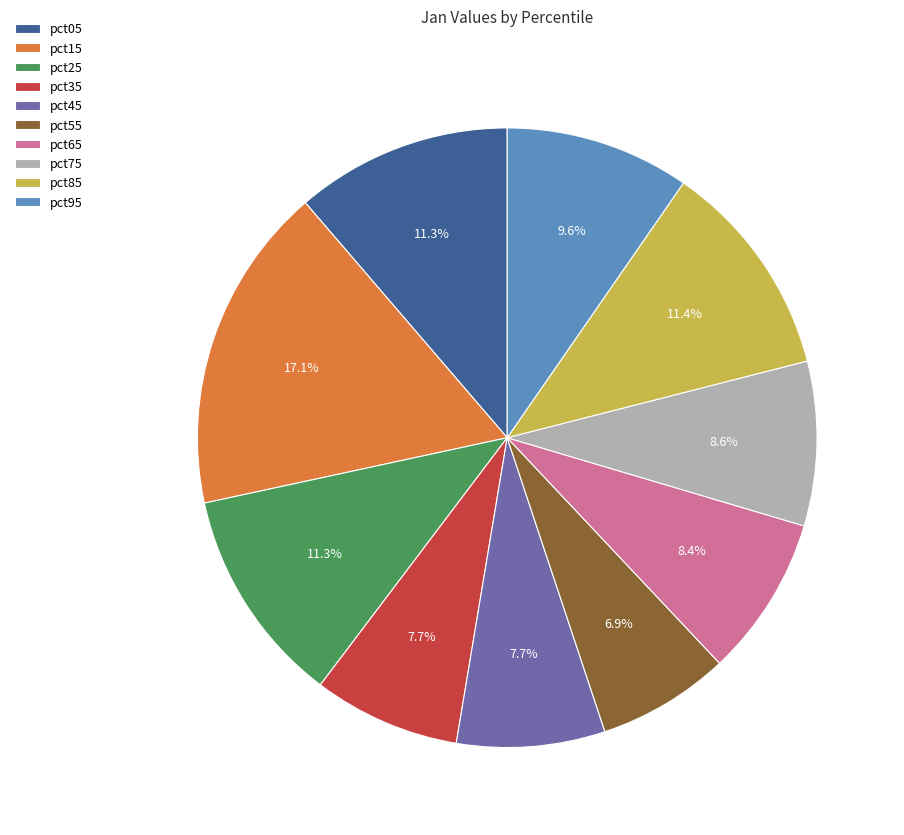

What percentage is NOT represented by pct95?

90.4%